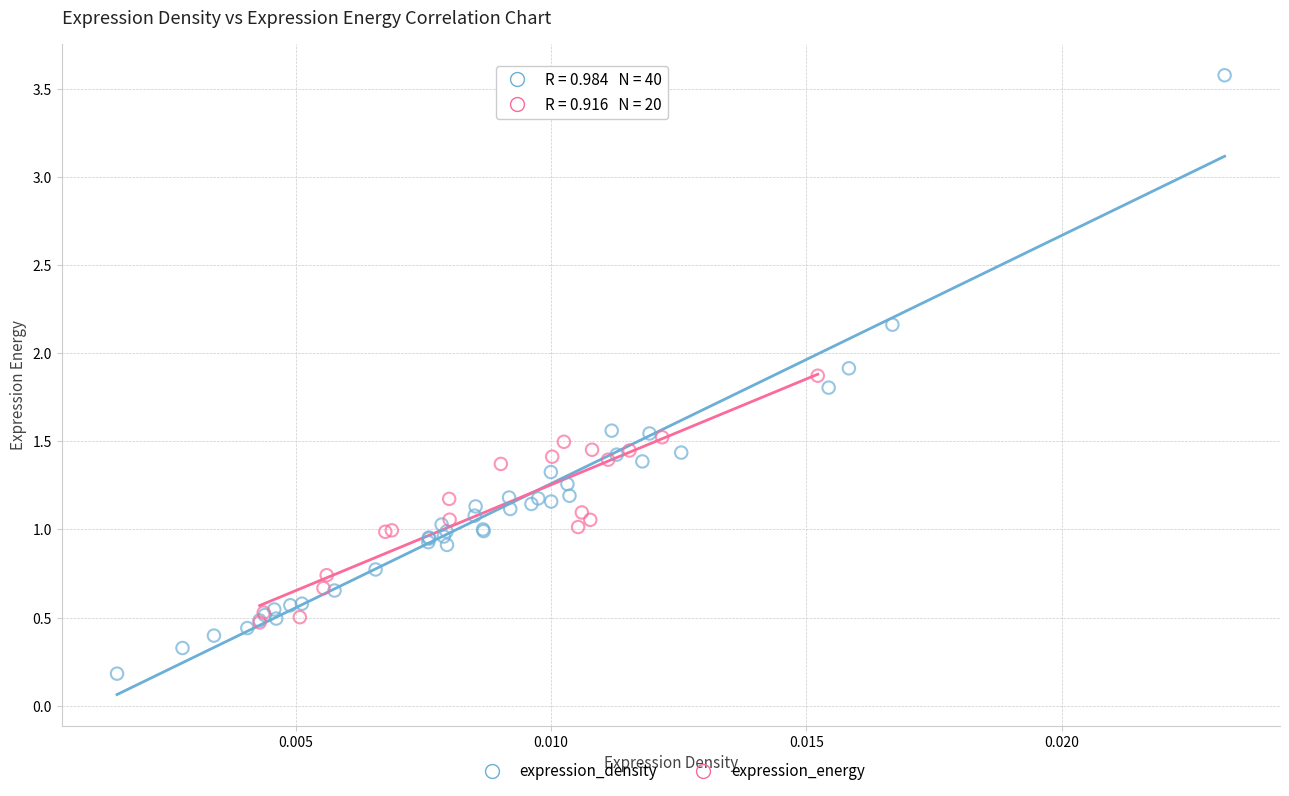

Which series contains the lowest Y value?

expression_density